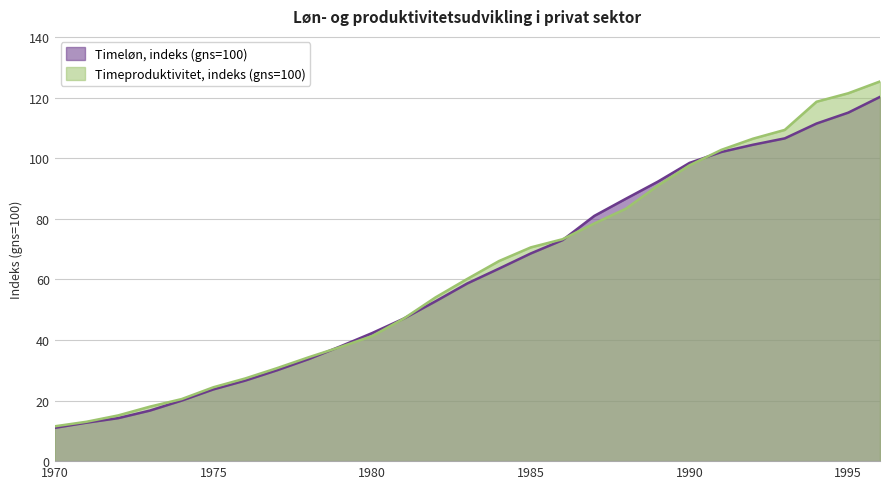

What is the difference between the second highest and minimum values in the Timeproduktivitet, indeks (gns=100) series?

110.0